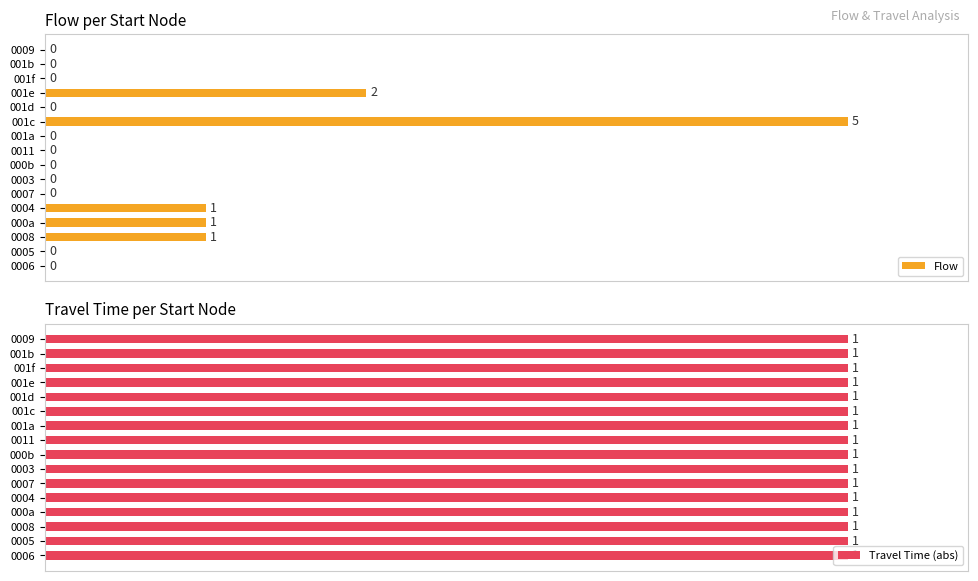

Rank the series by their maximum value, from highest to lowest.

Flow, Travel Time (abs)